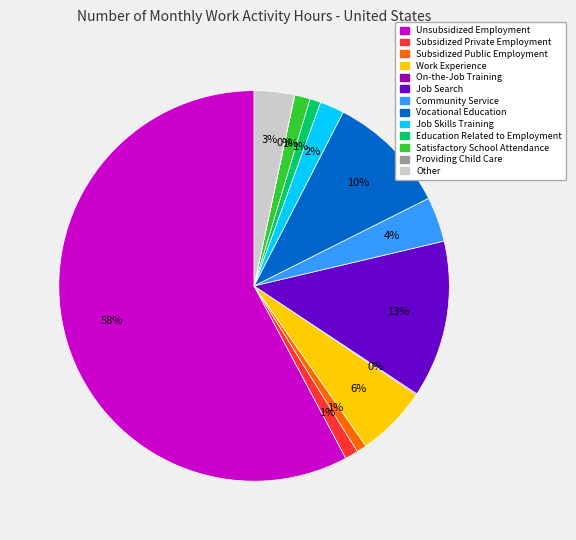

Which slice represents more than half of the pie?

Unsubsidized Employment